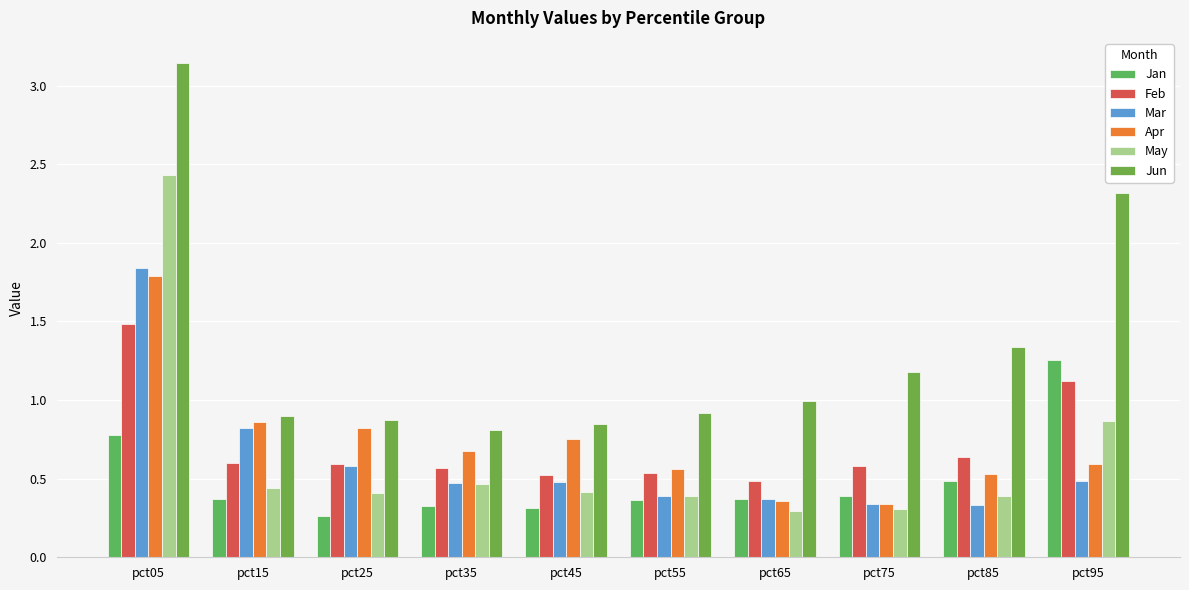

What is the maximum value shown in the chart?

3.1